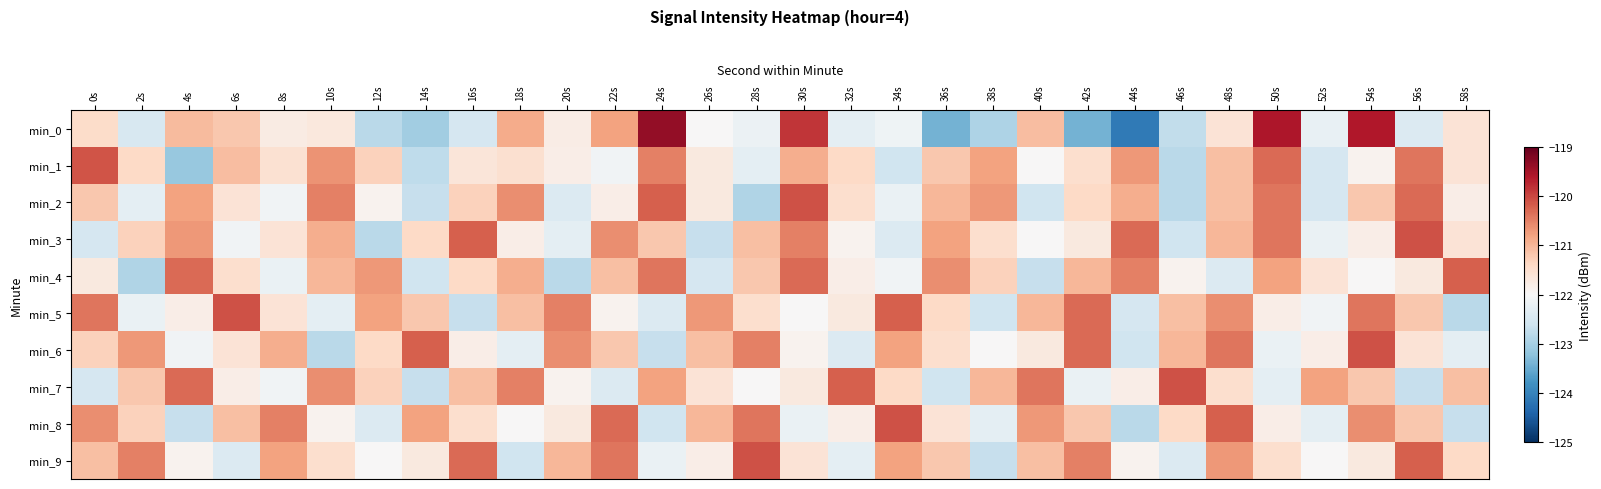

What is the difference between the highest and lowest values at 32s?

2.2